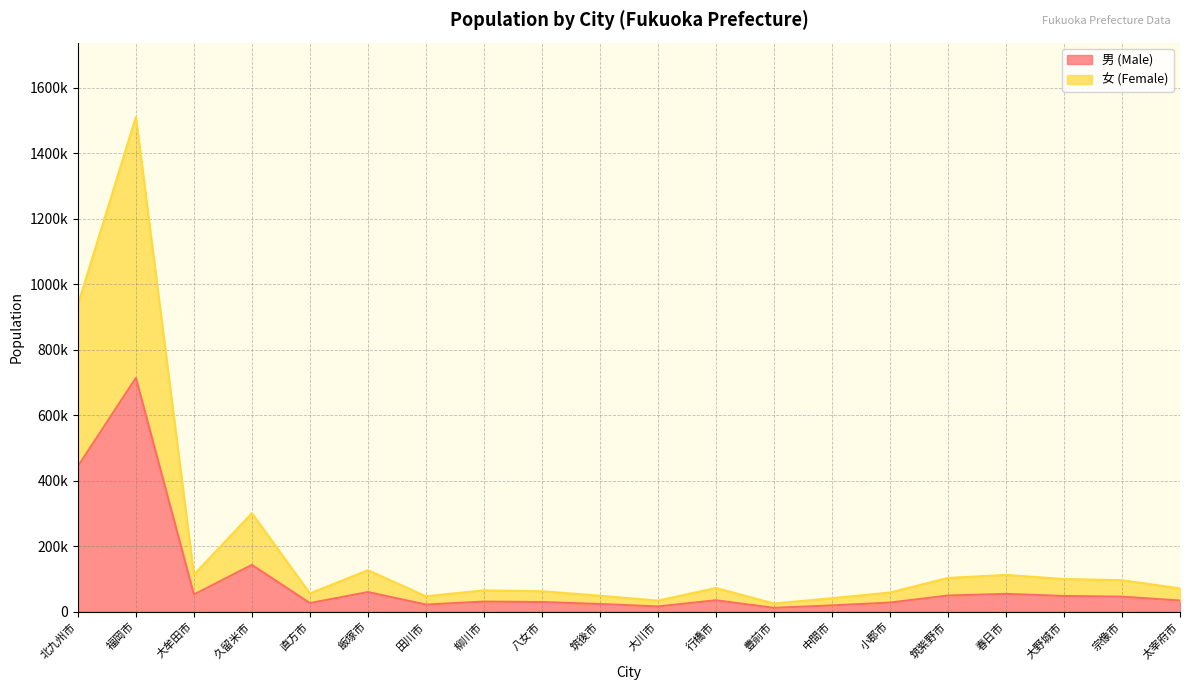

Which category has the lowest value across all series?

豊前市